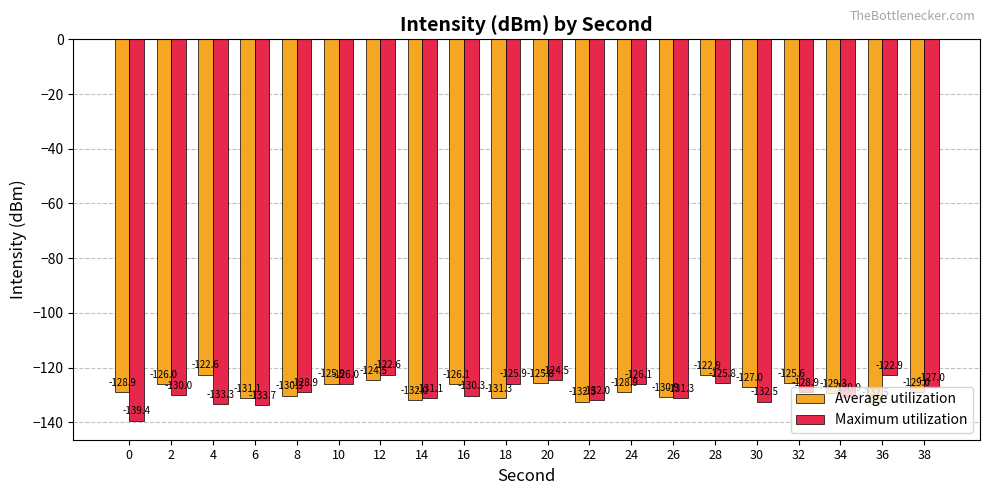

Reading left to right, list all the values displayed in this chart.

Average utilization: -128.9	-126.0	-122.6	-131.1	-130.3	-125.9	-124.5	-132.0	-126.1	-131.3	-125.8	-132.5	-128.9	-130.9	-122.9	-127.0	-125.6	-129.3	-132.5	-129.0
Maximum utilization: -139.4	-130.0	-133.3	-133.7	-128.9	-126.0	-122.6	-131.1	-130.3	-125.9	-124.5	-132.0	-126.1	-131.3	-125.8	-132.5	-128.9	-130.9	-122.9	-127.0